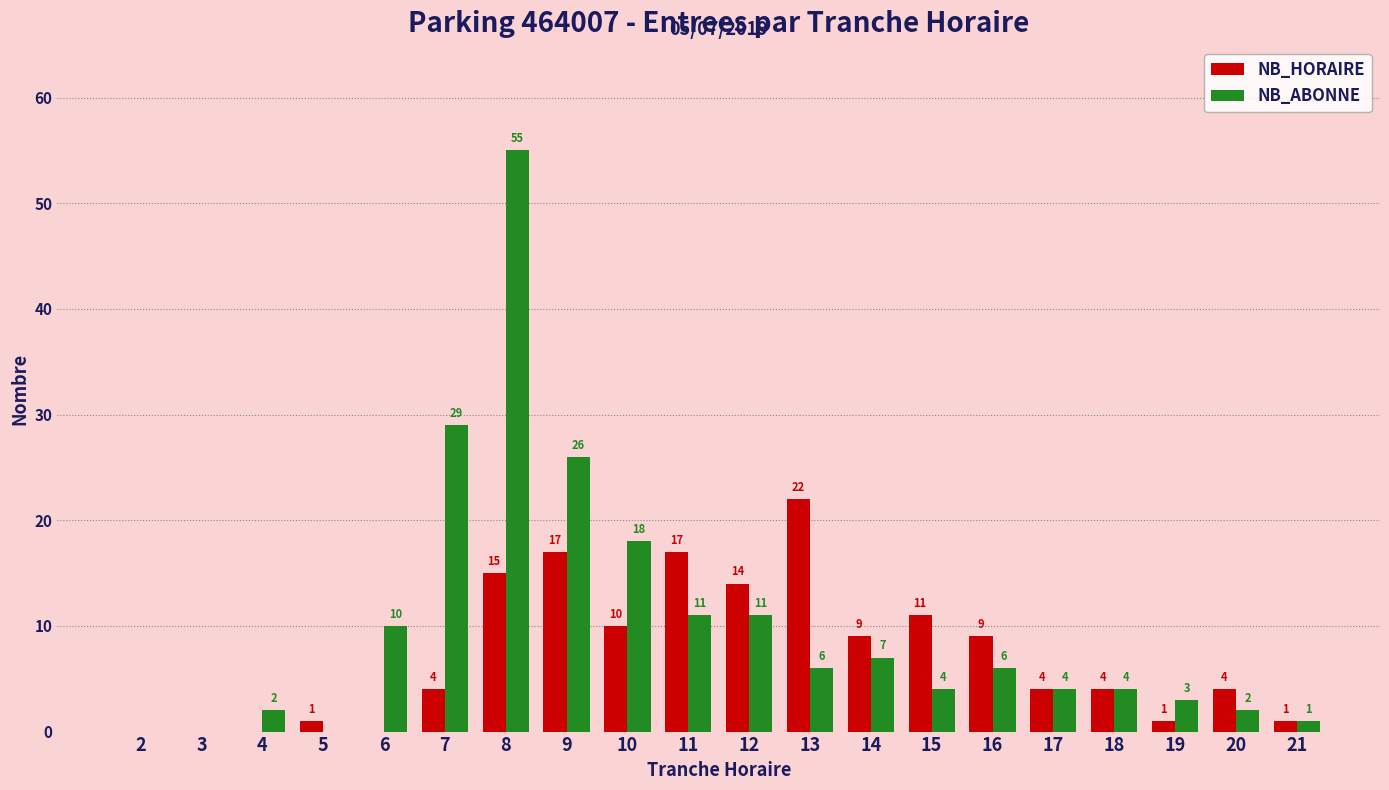

Where is NB_HORAIRE nearest to the value 11?

15